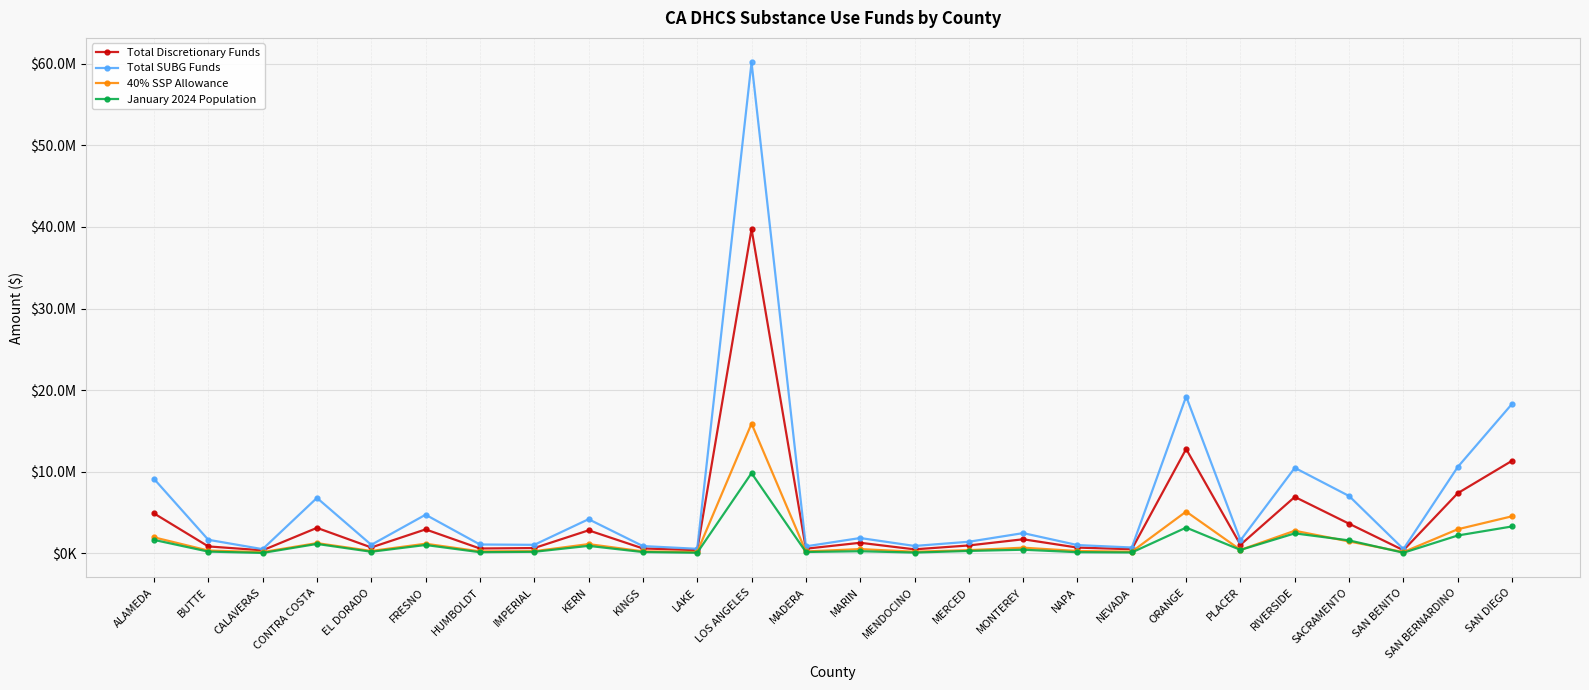

True or false: Total Discretionary Funds has a value of 873406.0 at FRESNO.

False